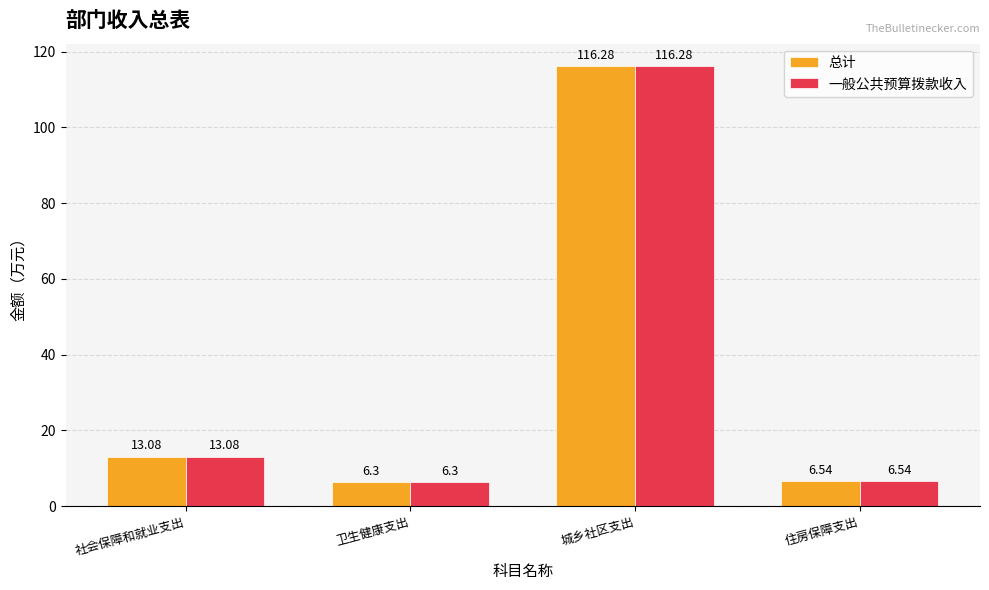

What are all the series names shown in the legend?

总计, 一般公共预算拨款收入